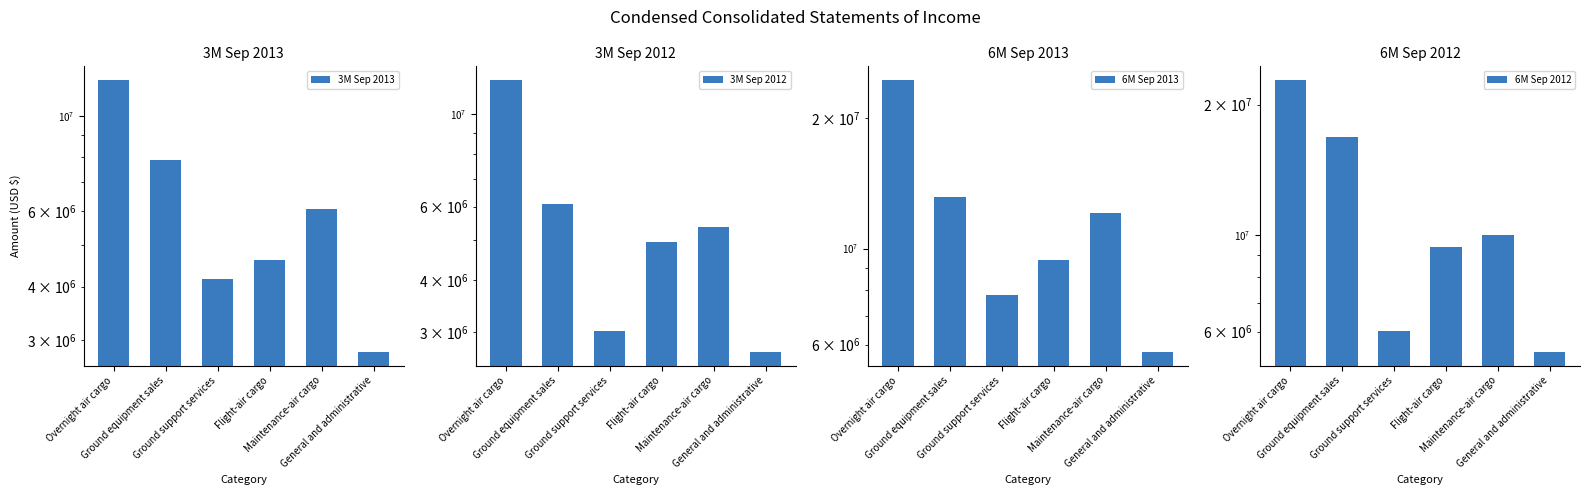

How many groups of bars are there?

6